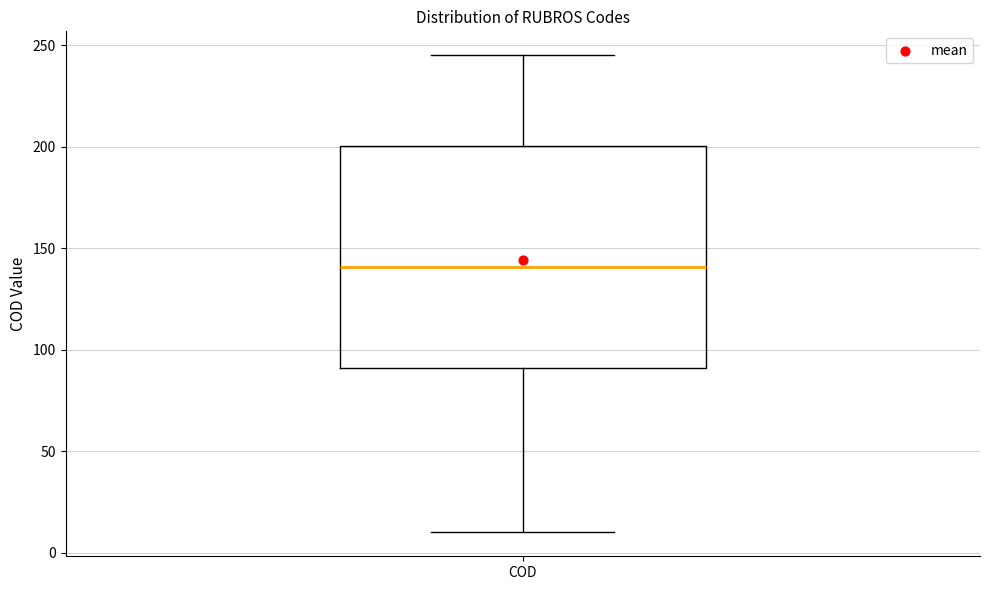

Transcribe this box plot: give where the median line is, the range the box spans, and where the two whiskers end, as read against the y-axis. The values are not printed on the chart, so give them approximately, as read against the axis.

median 140, box 90 to 200, whiskers 10 to 245